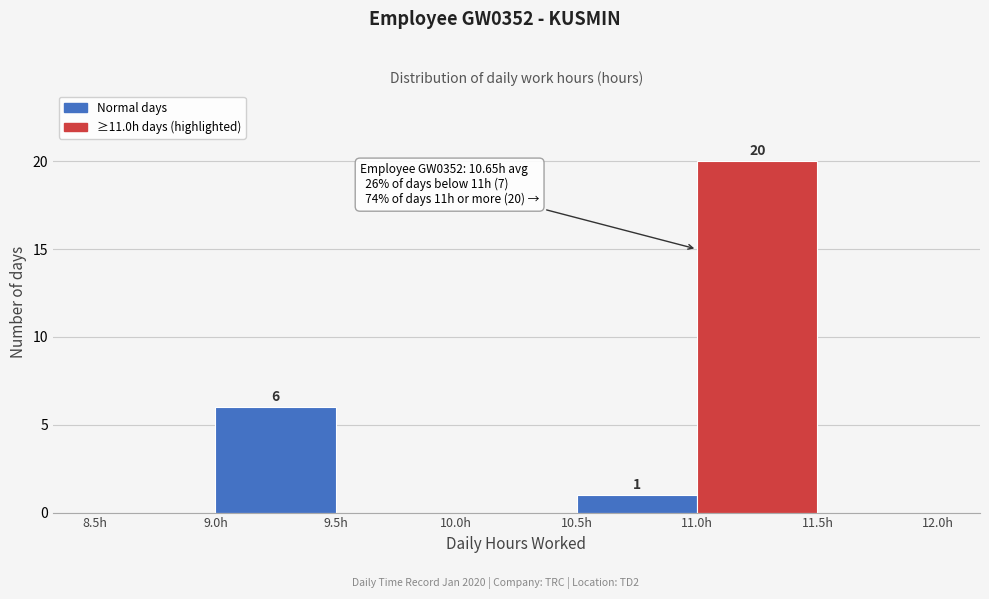

Which range on the x-axis has the tallest bar?

11.0 to 11.5